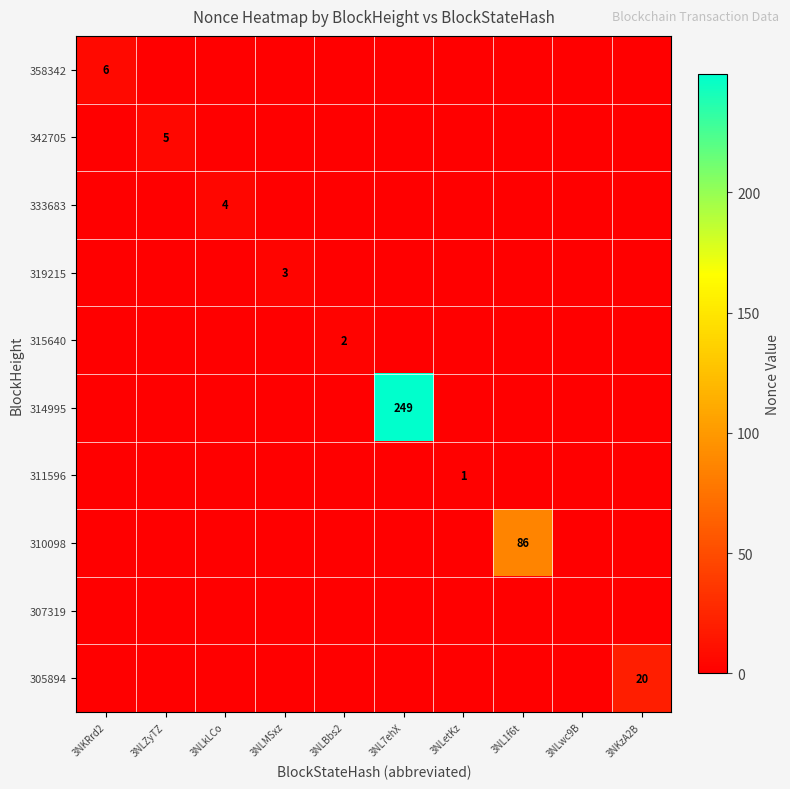

The value of 333683 at 3NLkLCo is 4. True or false?

True